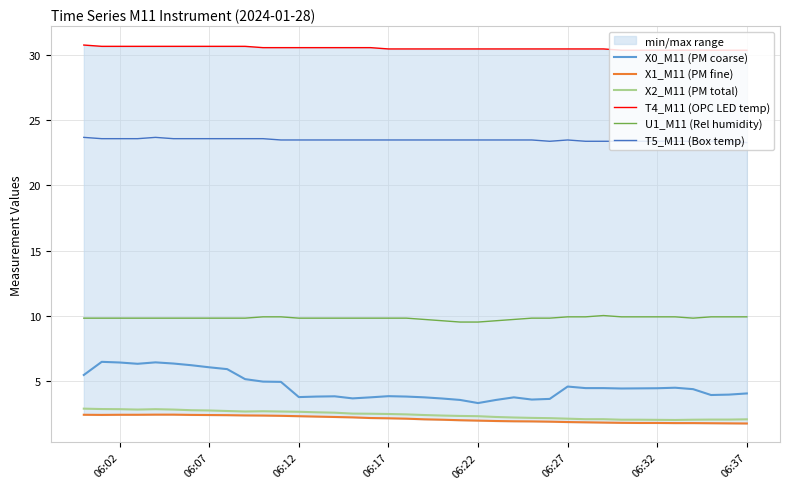

True or false: T5_M11 (Box temp) and X0_M11 (PM coarse) cross at least once.

False